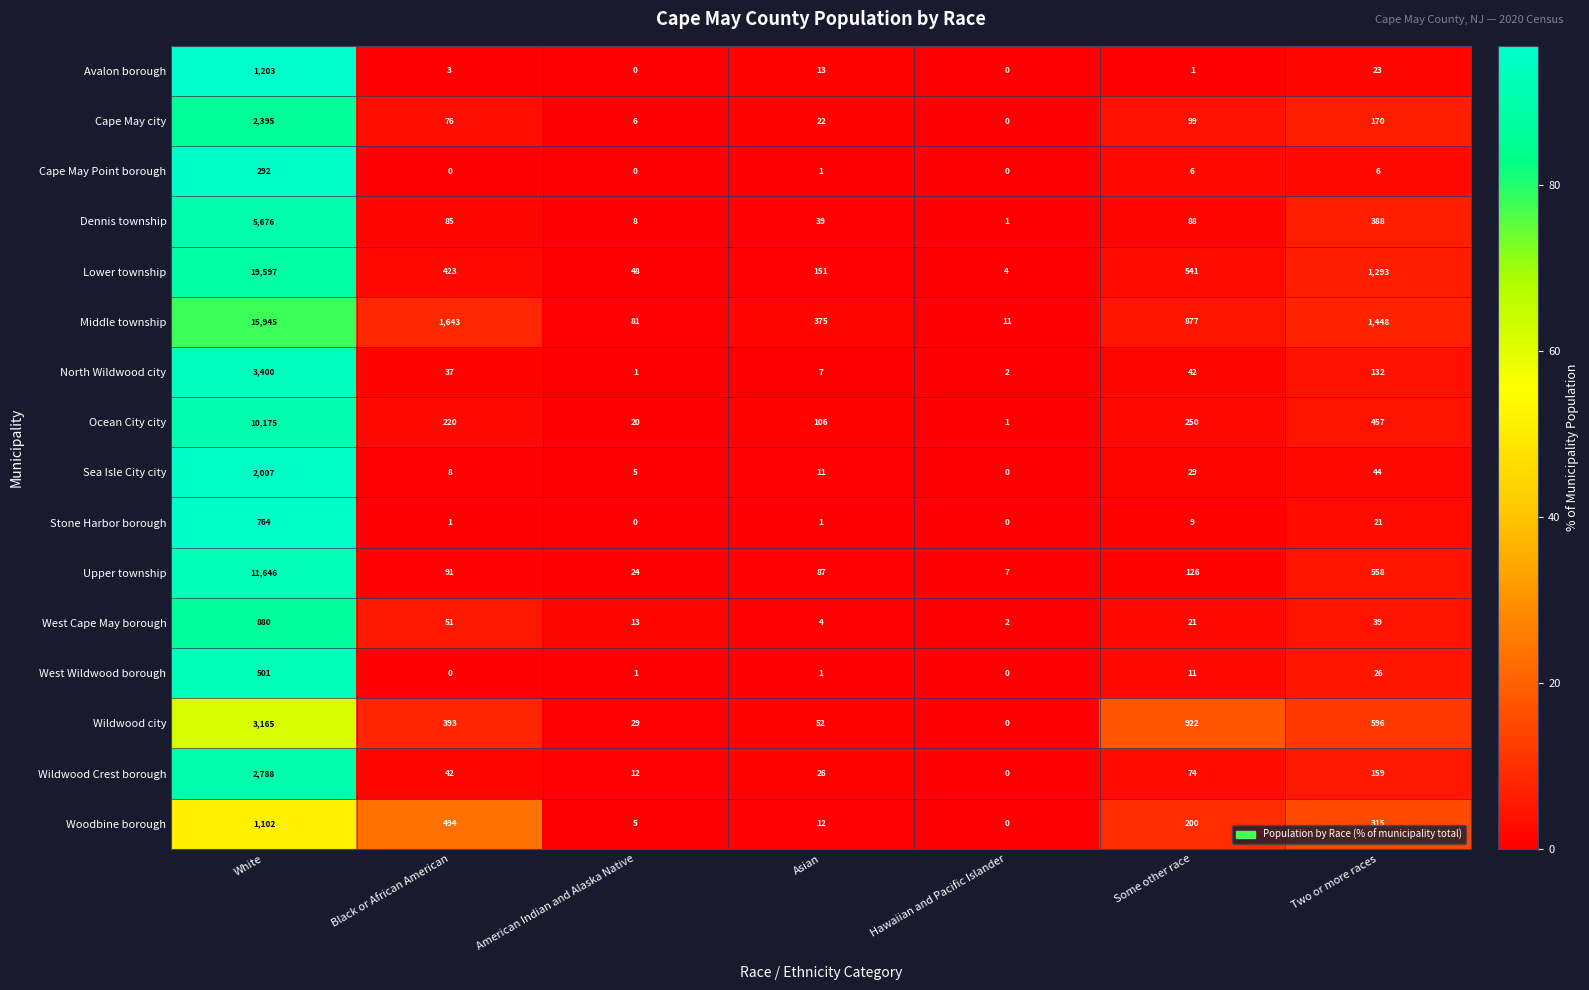

At which label does North Wildwood city first exceed 37?

White